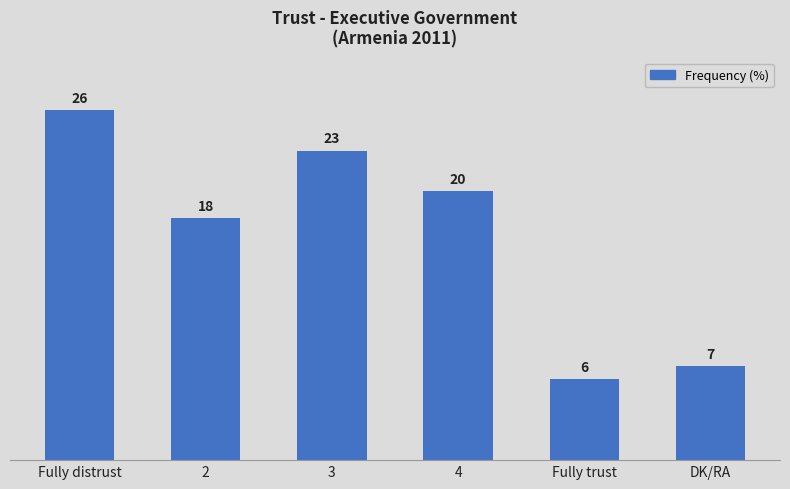

Where is the data nearest to the value 16?

2